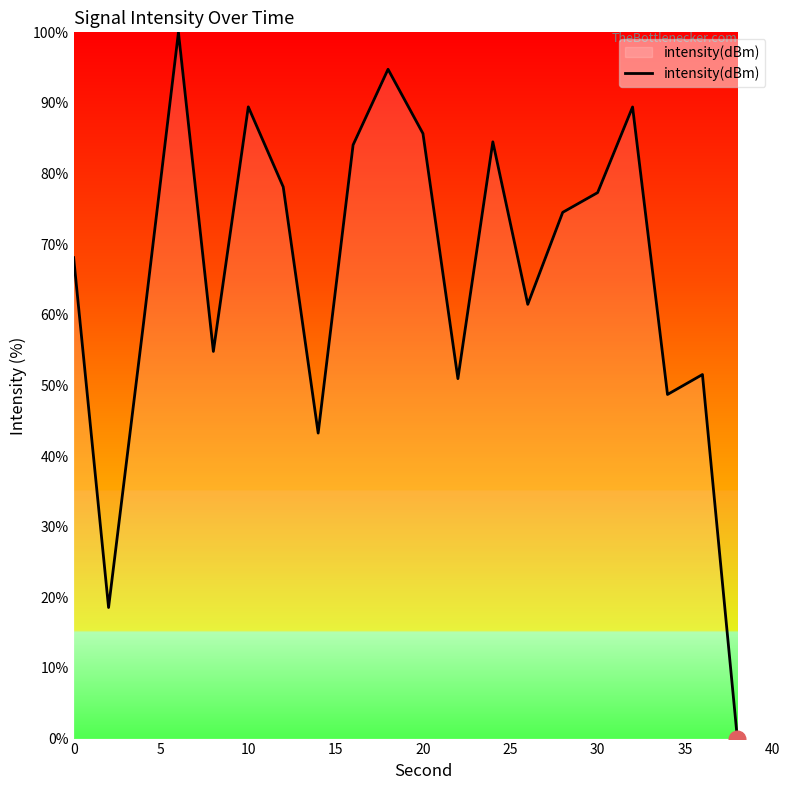

What is the greatest value displayed?

100.0